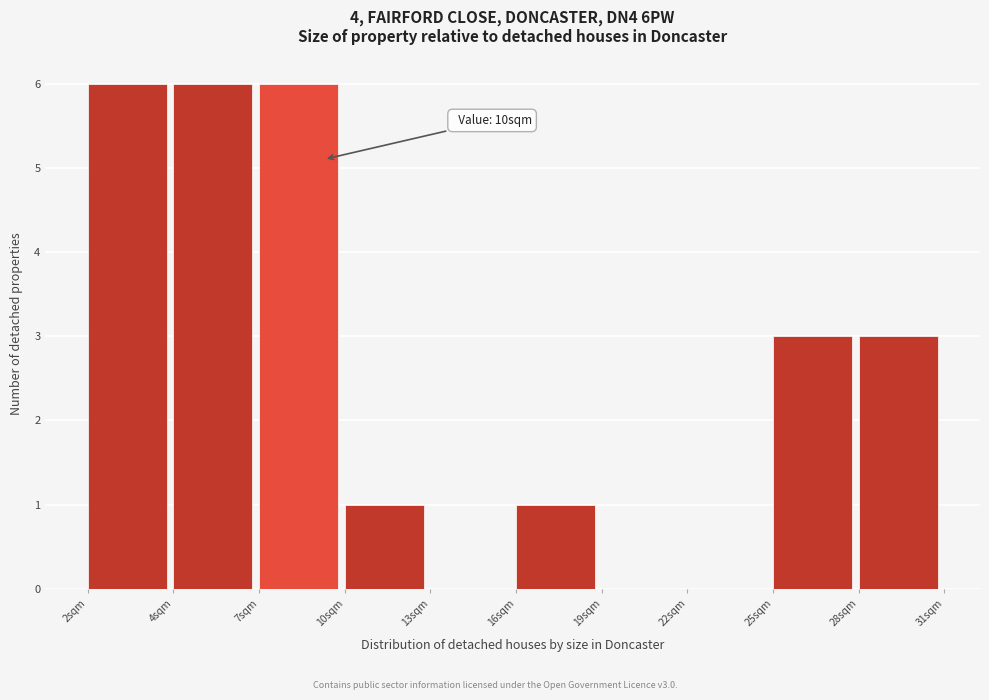

Reading right to left, what are all the values shown in this chart?

28sqm=3	25sqm=3	22sqm=0	19sqm=0	16sqm=1	13sqm=0	10sqm=1	7sqm=6	4sqm=6	2sqm=6